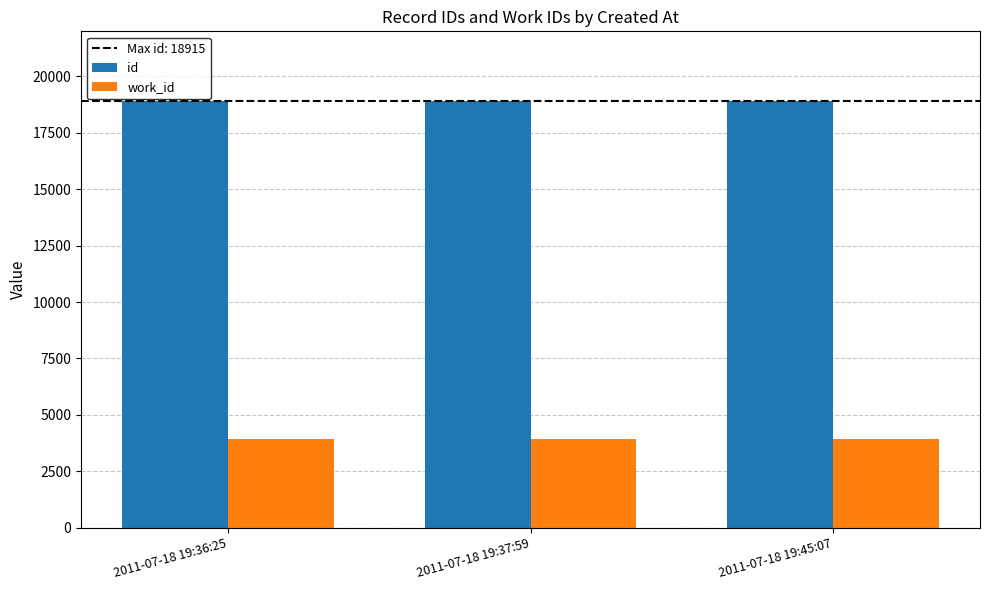

How many groups of bars are there?

3